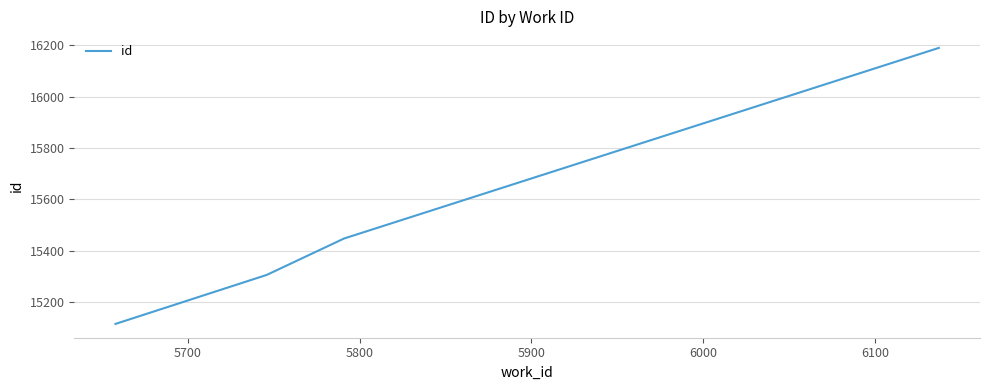

True or false: the data has more than 1 interior local peaks.

False